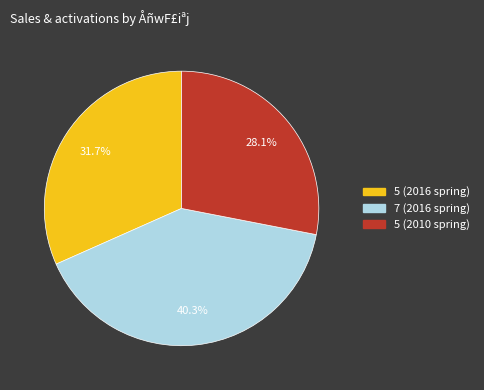

Which has a higher value, 7 (2016 spring) or 5 (2016 spring)?

7 (2016 spring)